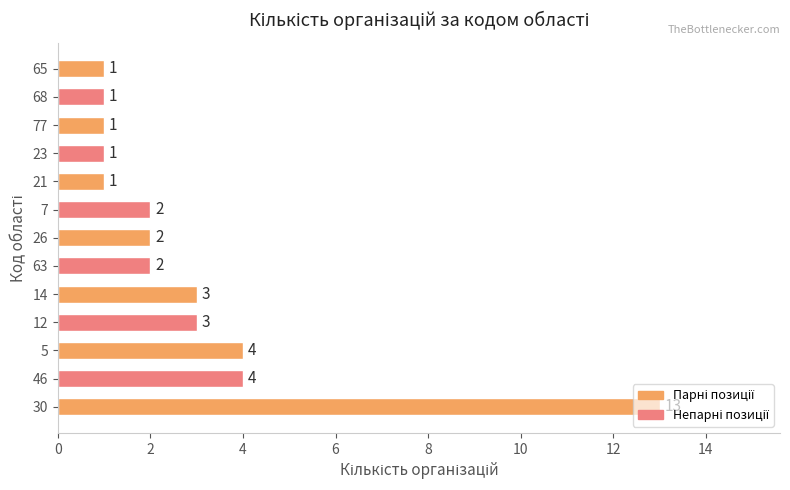

How many values are below 2?

5